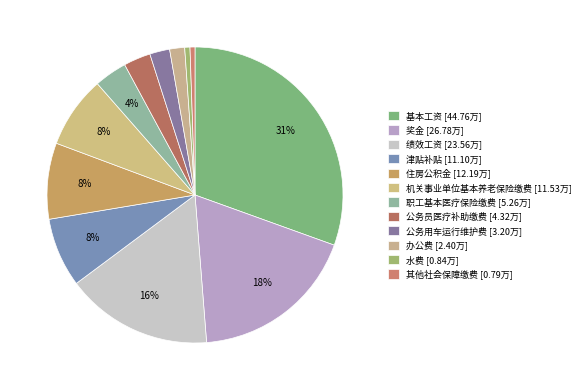

True or false: 住房公积金 accounts for 8% of the total.

True